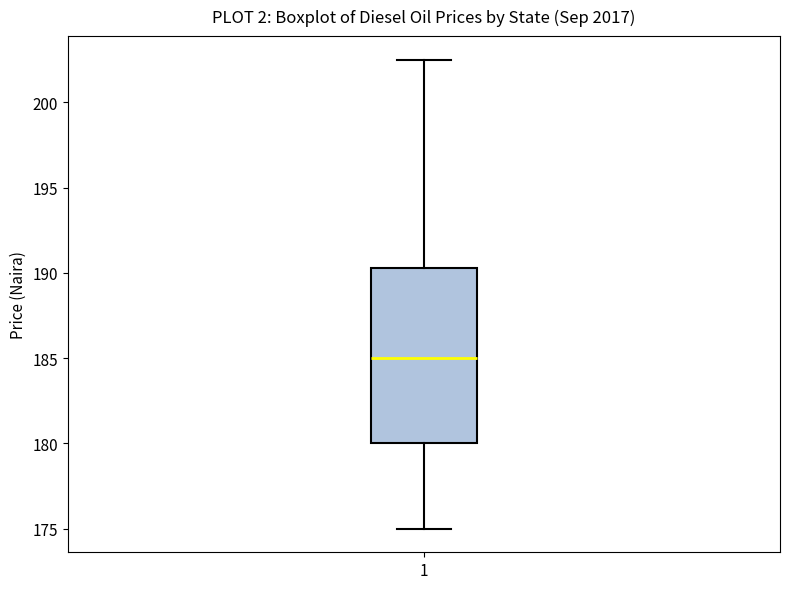

Where does the upper whisker of the box at x = 1 end on the y-axis? The values are not printed on the chart, so give them approximately, as read against the axis.

202.5